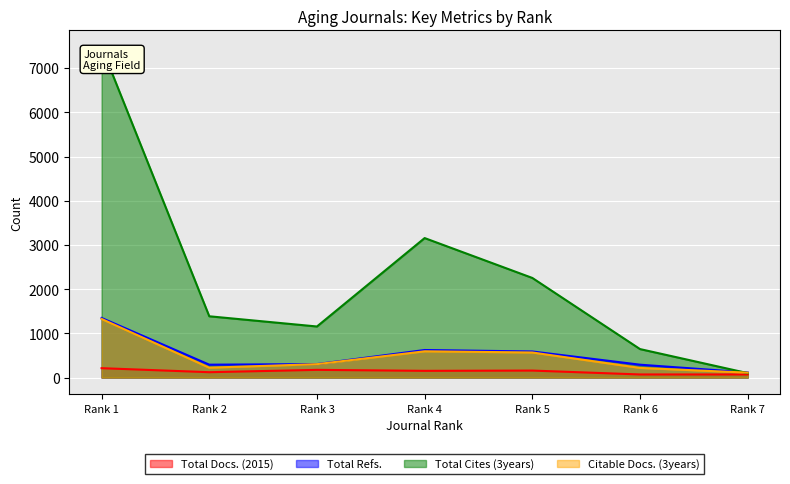

True or false: Total Refs. and Total Docs. (2015) cross at least once.

False